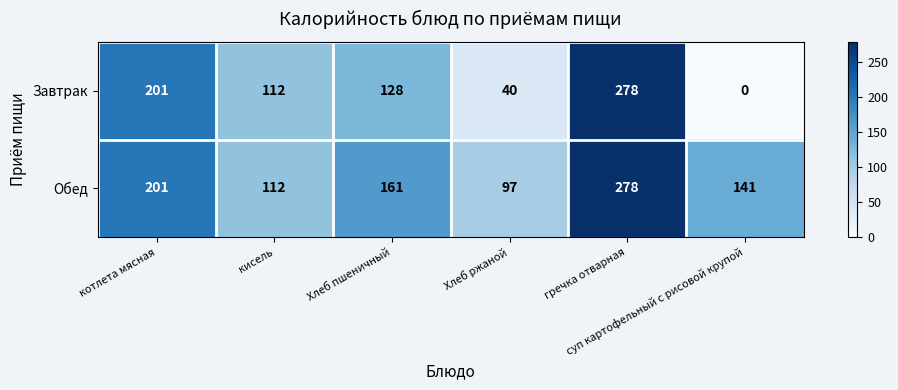

What is the average value of the Обед series?

165